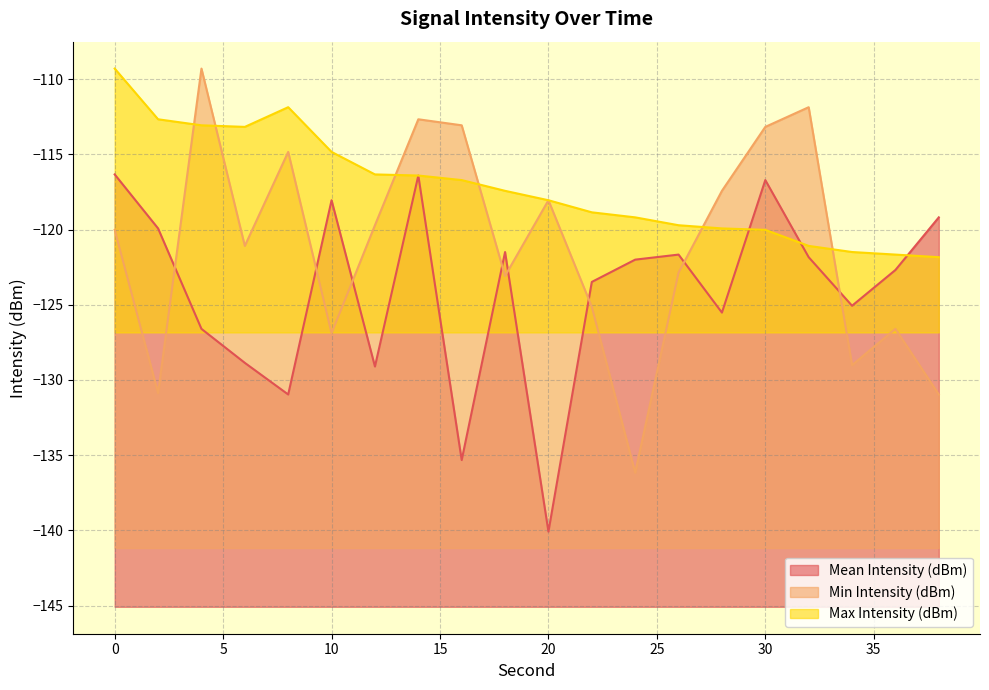

List the series in order of their overall mean, lowest first.

Mean Intensity (dBm), Min Intensity (dBm), Max Intensity (dBm)